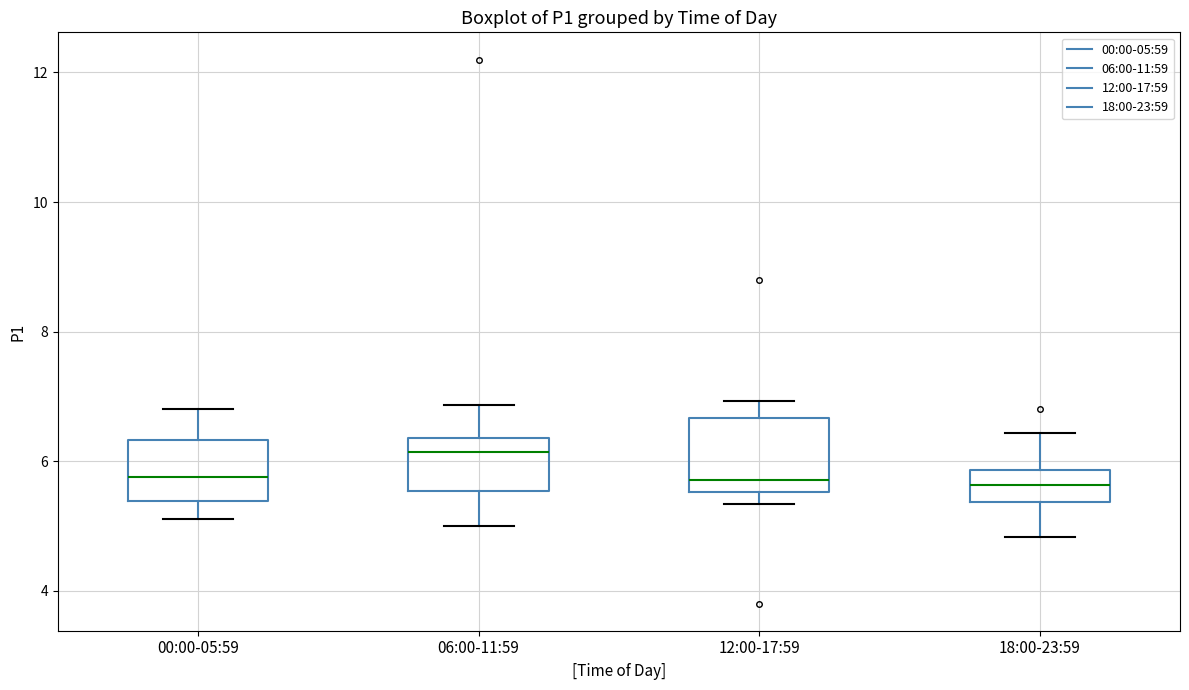

Reading left to right, transcribe this box plot: for each box, give where its median line is, the range the box spans, and where its two whiskers end, as read against the y-axis. The values are not printed on the chart, so give them approximately, as read against the axis.

00:00-05:59: median 5.8, box 5.4 to 6.4, whiskers 5.2 to 6.8
06:00-11:59: median 6.2, box 5.6 to 6.4, whiskers 5.0 to 6.8
12:00-17:59: median 5.8, box 5.6 to 6.6, whiskers 5.4 to 7.0
18:00-23:59: median 5.6, box 5.4 to 5.8, whiskers 4.8 to 6.4